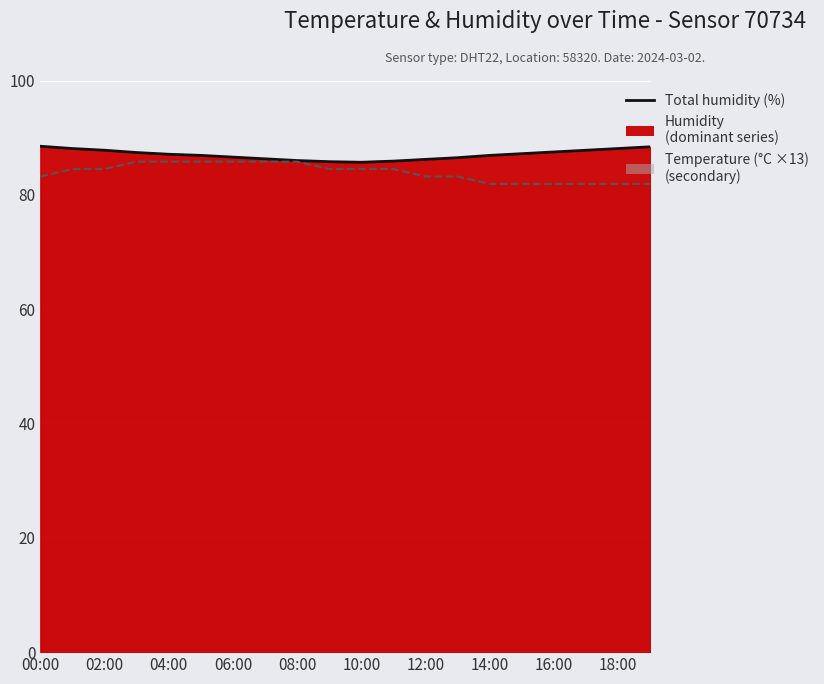

At which category is the sum across all series the highest?

03:00